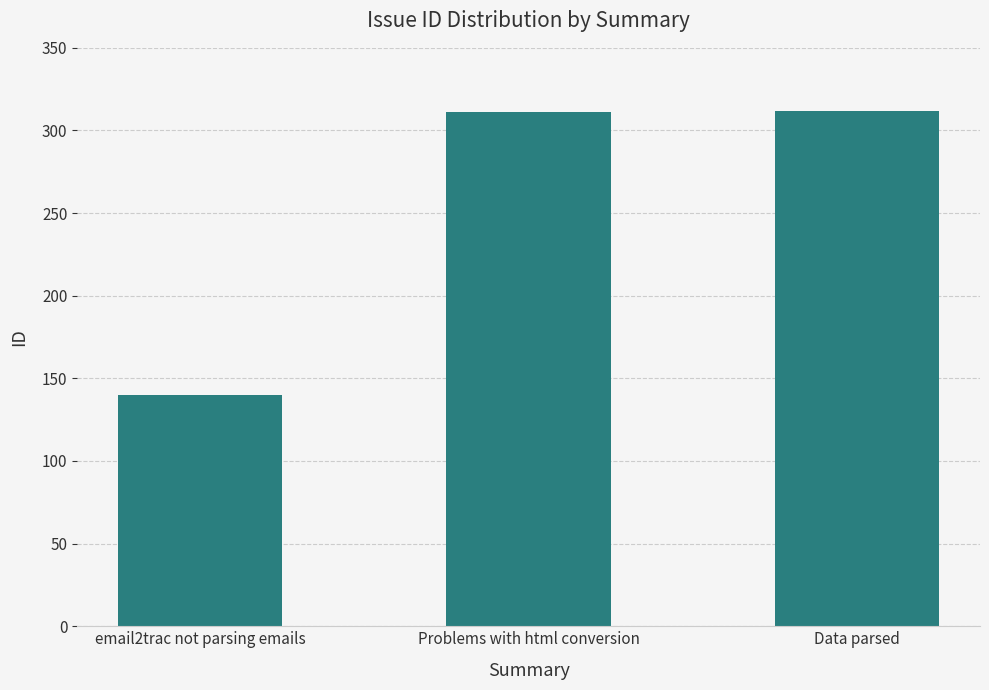

The value at email2trac not parsing emails is 140. True or false?

True